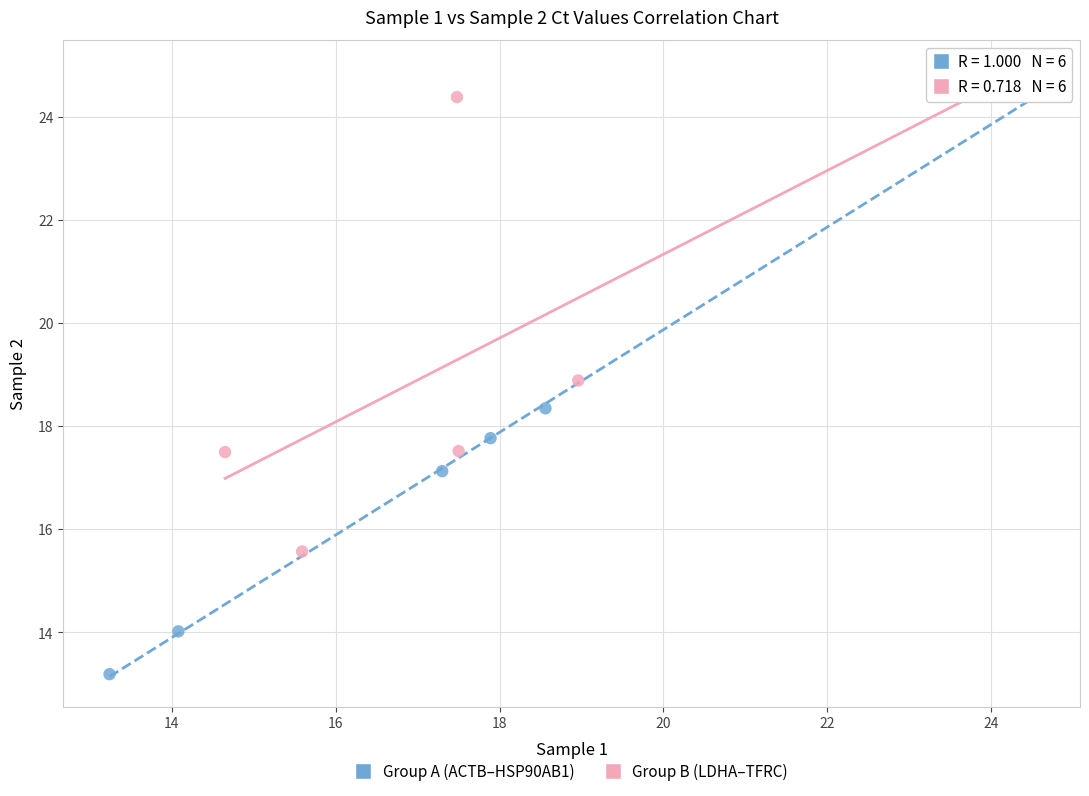

Which series has the largest Y range (max minus min)?

Group A (ACTB–HSP90AB1)